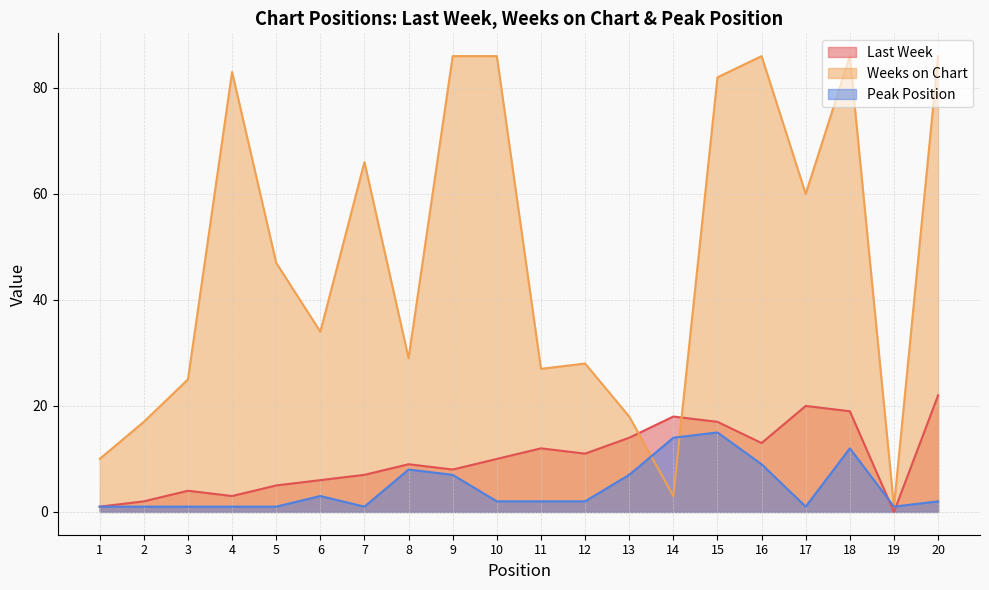

What is the approximate value of Last Week at 8, to the nearest 5?

10